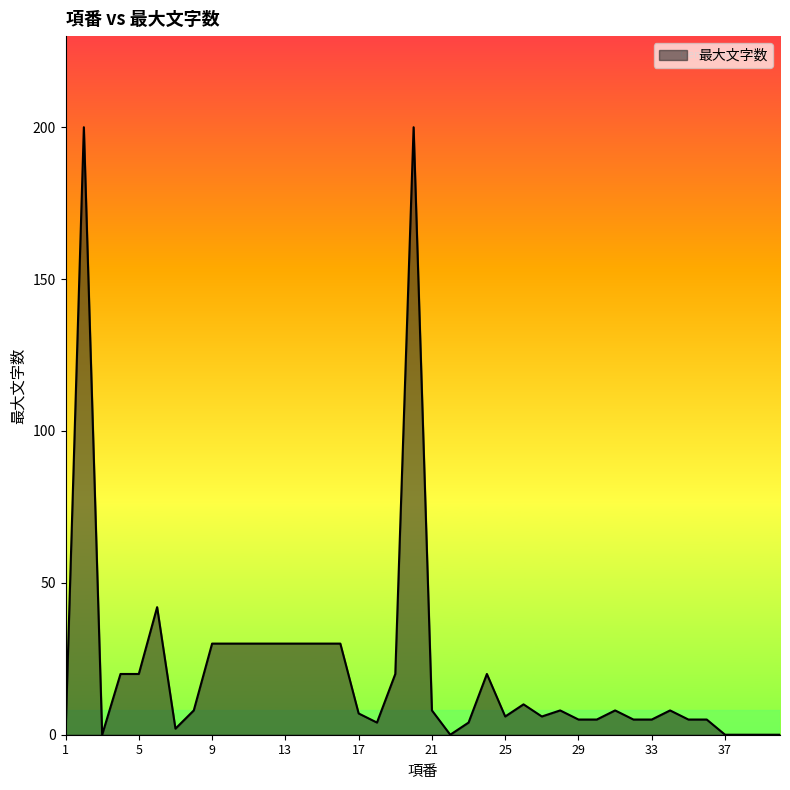

Reading left to right, extract all data points from this chart.

0	200	0	20	20	42	2	8	30	30	30	30	30	30	30	30	7	4	20	200	8	0	4	20	6	10	6	8	5	5	8	5	5	8	5	5	0	0	0	0